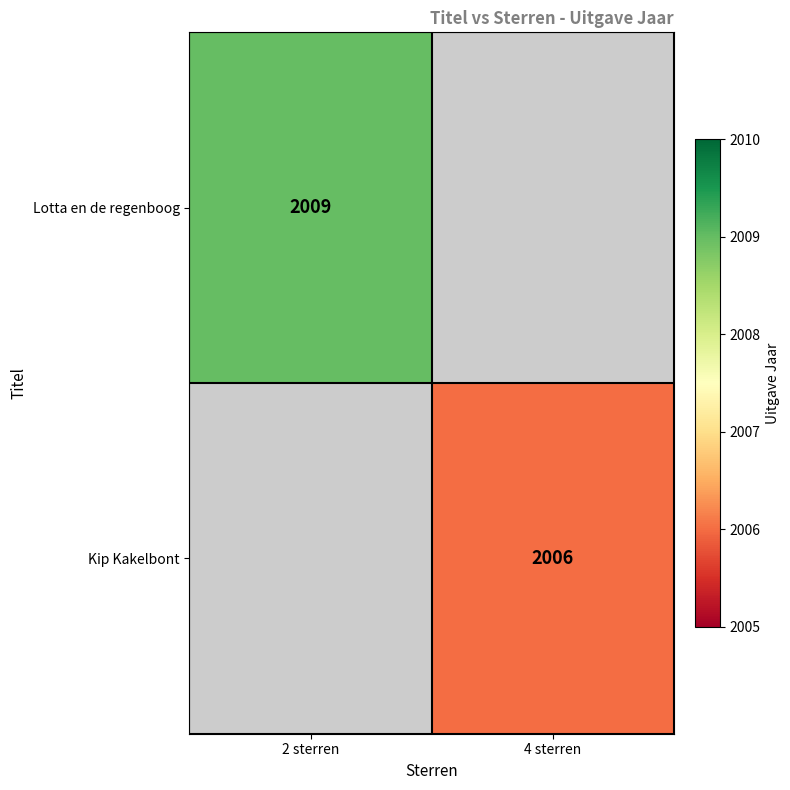

Is it true that Lotta en de regenboog equals 1026 at 2 sterren?

False